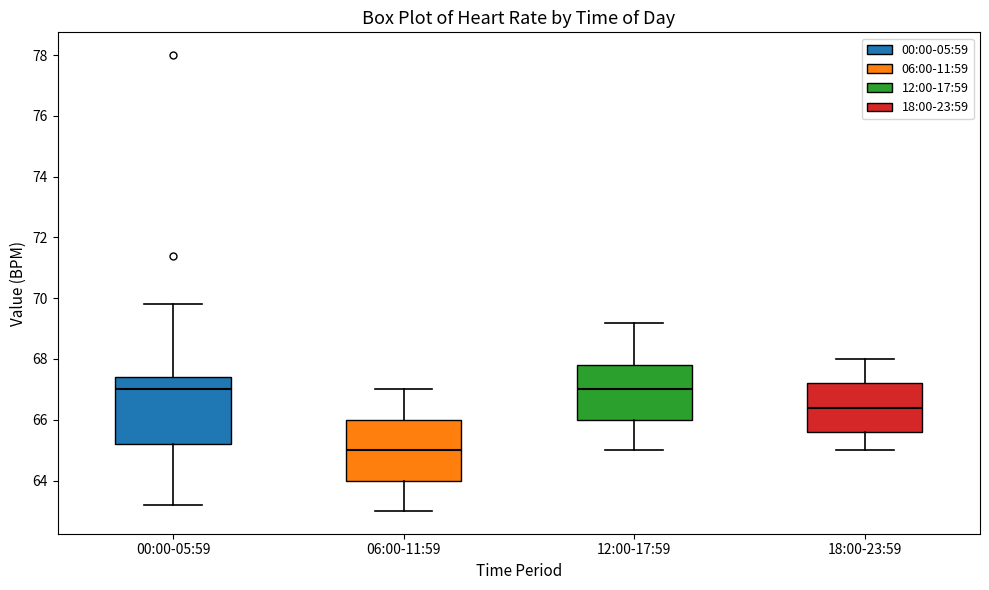

Which box has the lowest median line?

06:00-11:59